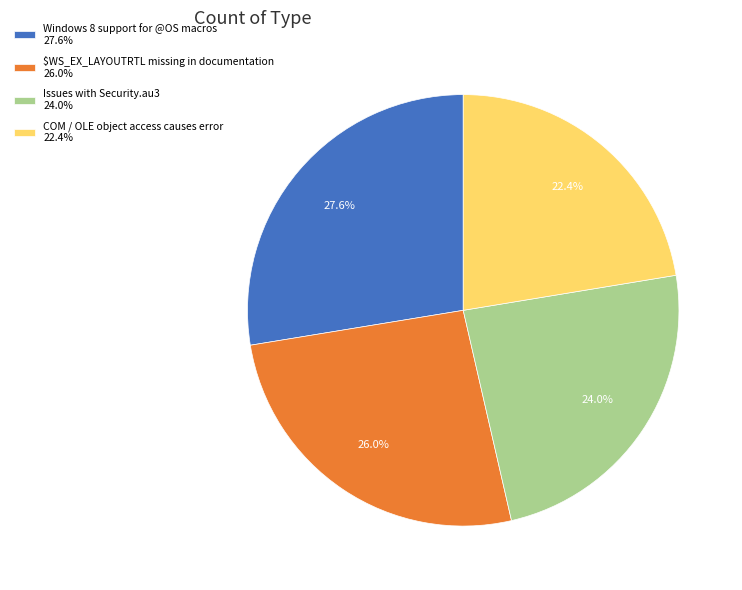

Count the number of slices in the pie.

4